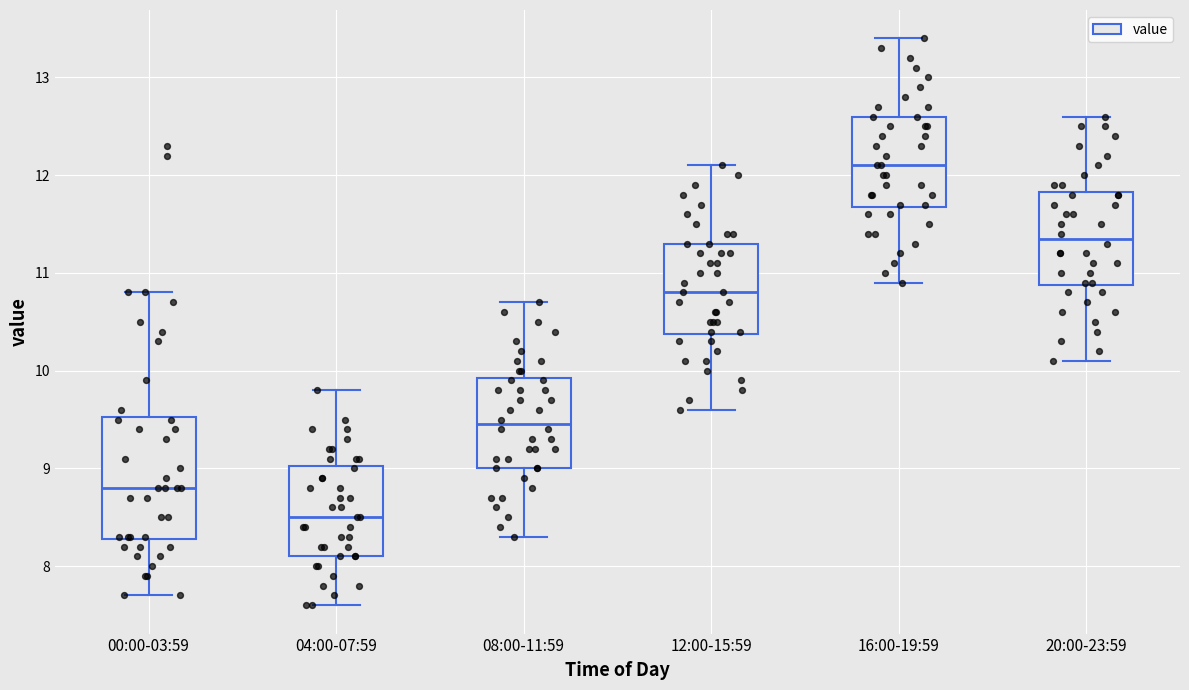

Reading left to right, transcribe this box plot: for each box, give where its median line is, the range the box spans, and where its two whiskers end, as read against the y-axis. The values are not printed on the chart, so give them approximately, as read against the axis.

00:00-03:59: median 8.8, box 8.3 to 9.5, whiskers 7.7 to 10.8
04:00-07:59: median 8.5, box 8.1 to 9.0, whiskers 7.6 to 9.8
08:00-11:59: median 9.5, box 9.0 to 9.9, whiskers 8.3 to 10.7
12:00-15:59: median 10.8, box 10.4 to 11.3, whiskers 9.6 to 12.1
16:00-19:59: median 12.1, box 11.7 to 12.6, whiskers 10.9 to 13.4
20:00-23:59: median 11.4, box 10.9 to 11.8, whiskers 10.1 to 12.6